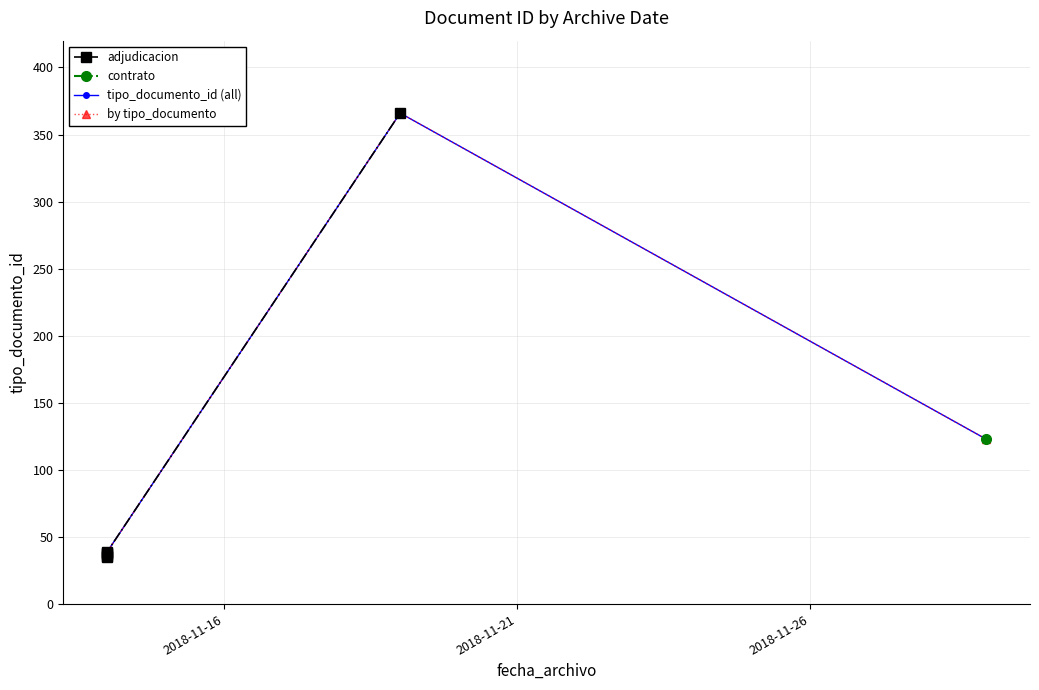

How many data points are less than 38?

3